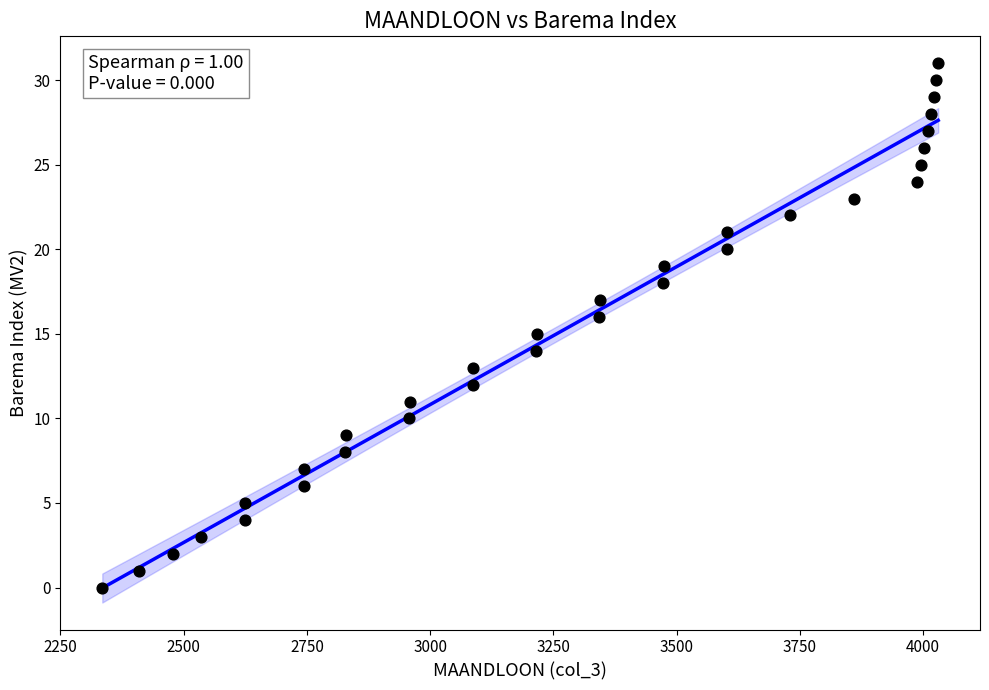

What is the range of Y values (max minus min)?

31